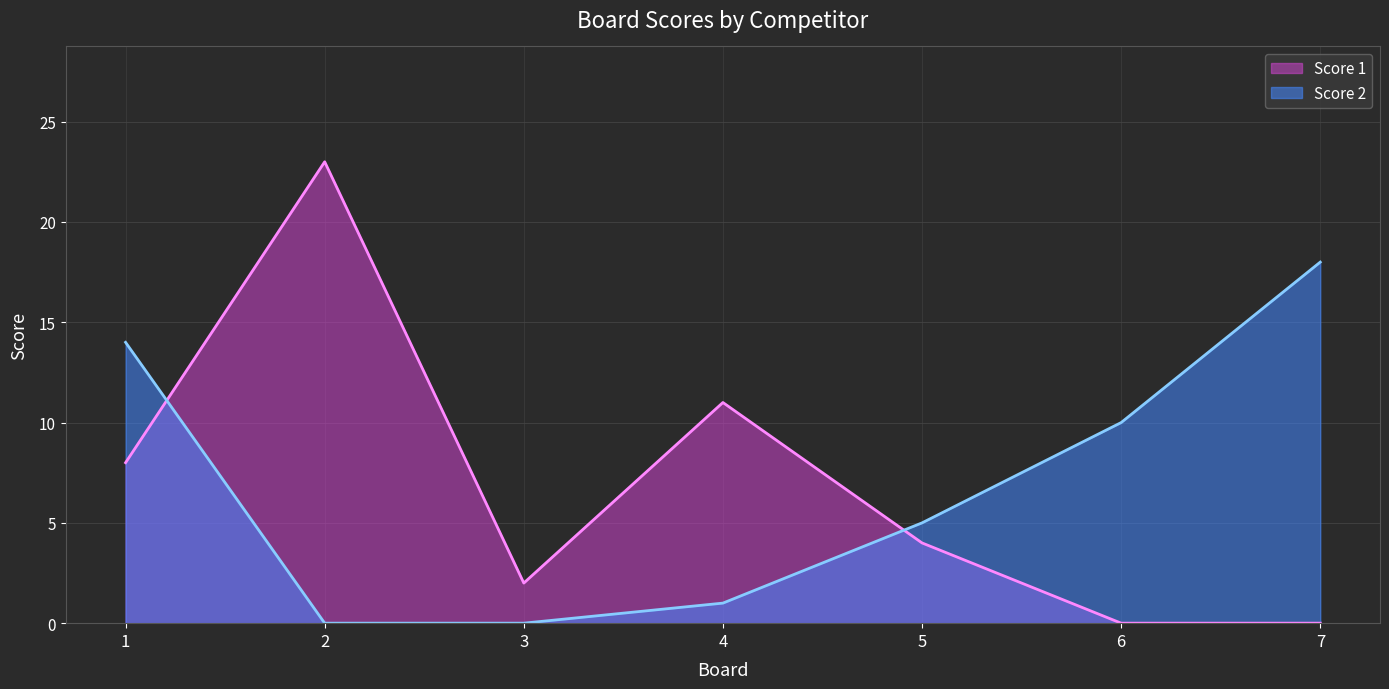

At which label does Score 1 first exceed 4?

1